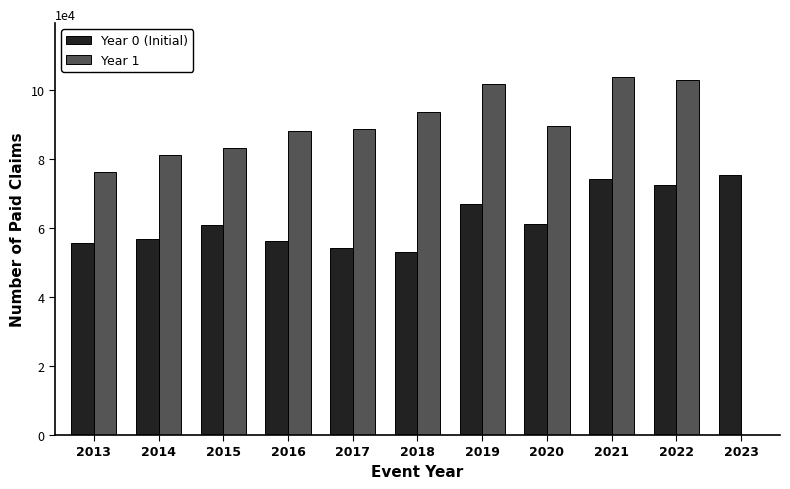

Is it true that Year 1 equals 157609.5 at 2017?

False